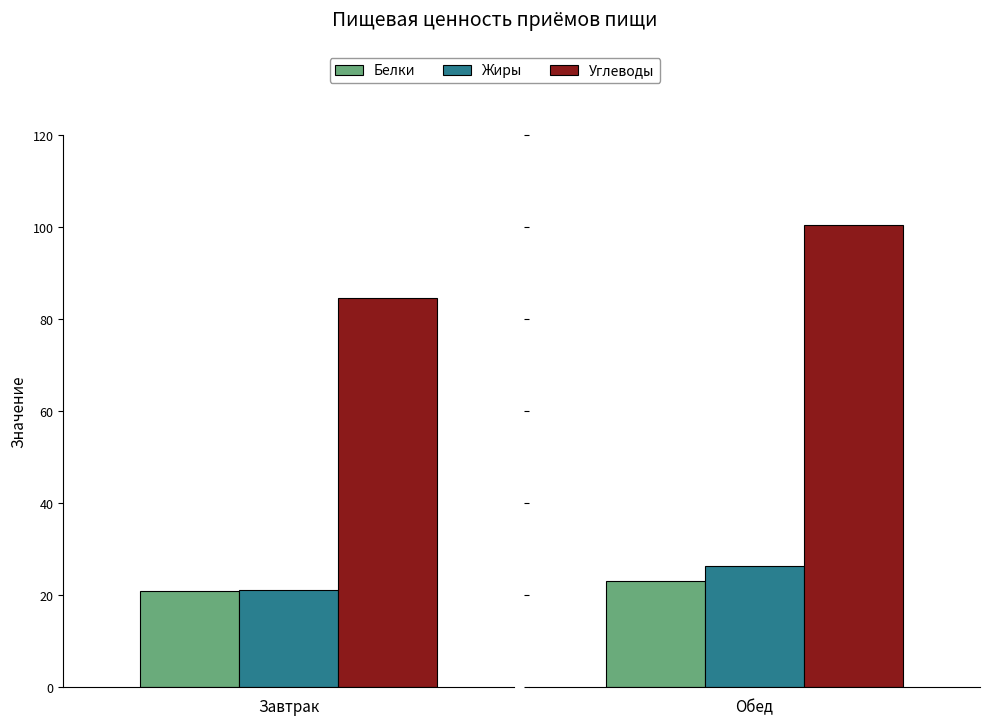

What is the sum of the Белки values at Завтрак and Обед?

43.9